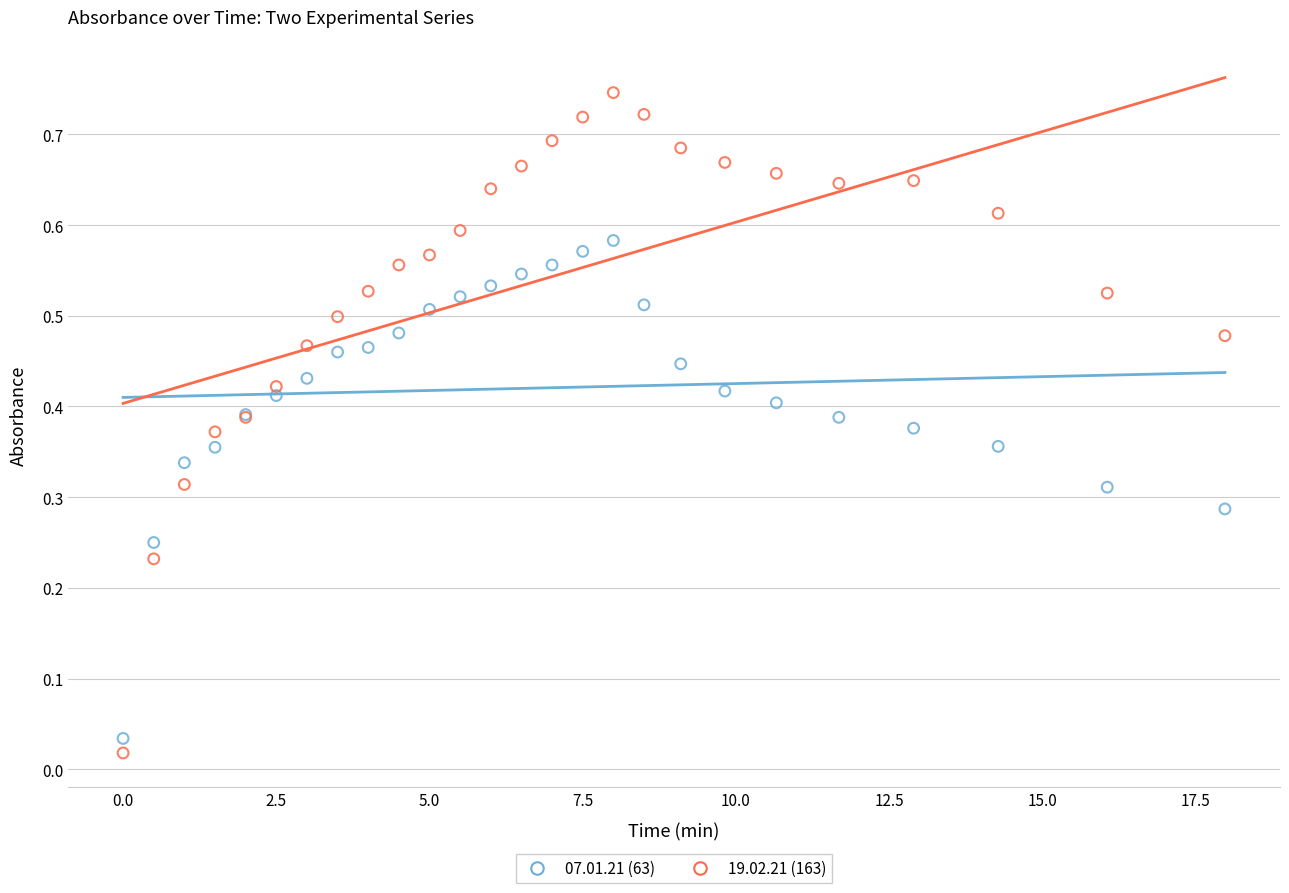

Which series reaches the maximum Y coordinate?

19.02.21 (163)